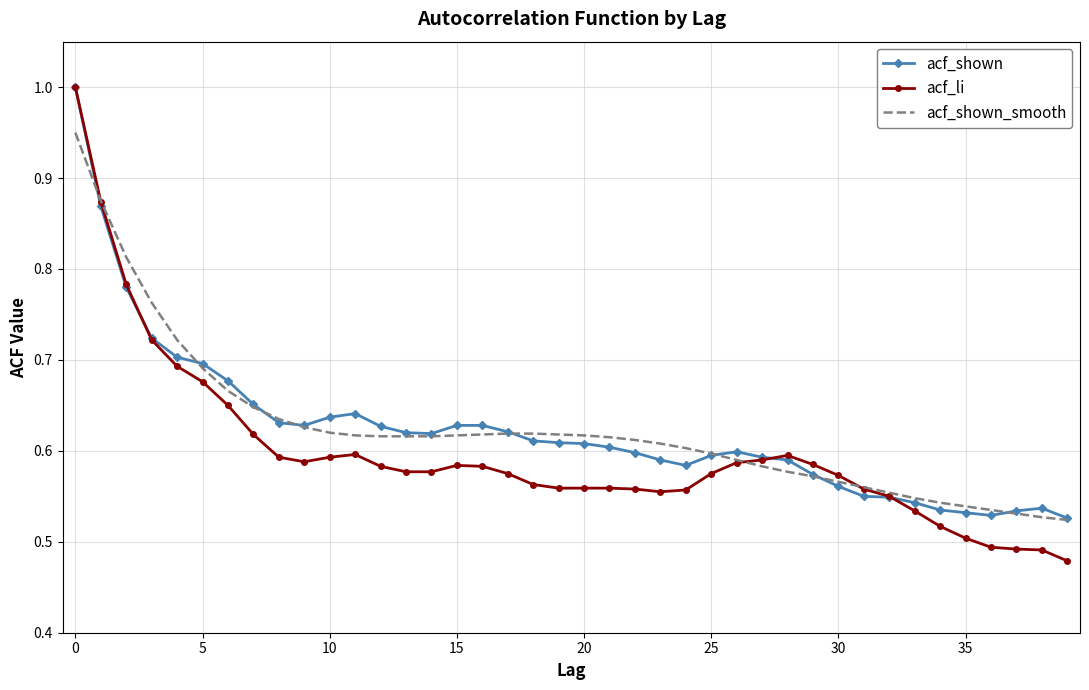

What is the maximum value shown in the chart?

1.0